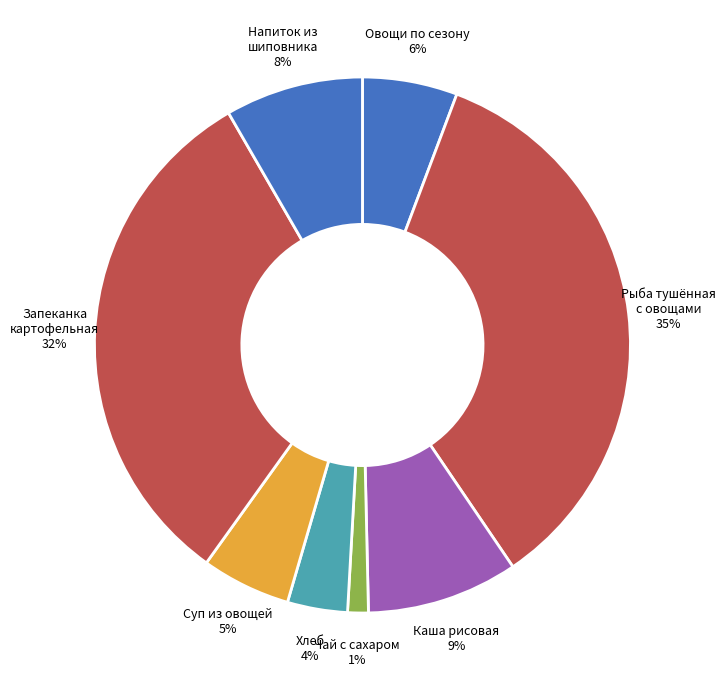

Do Хлеб and Каша рисовая together represent more than half of the pie?

No